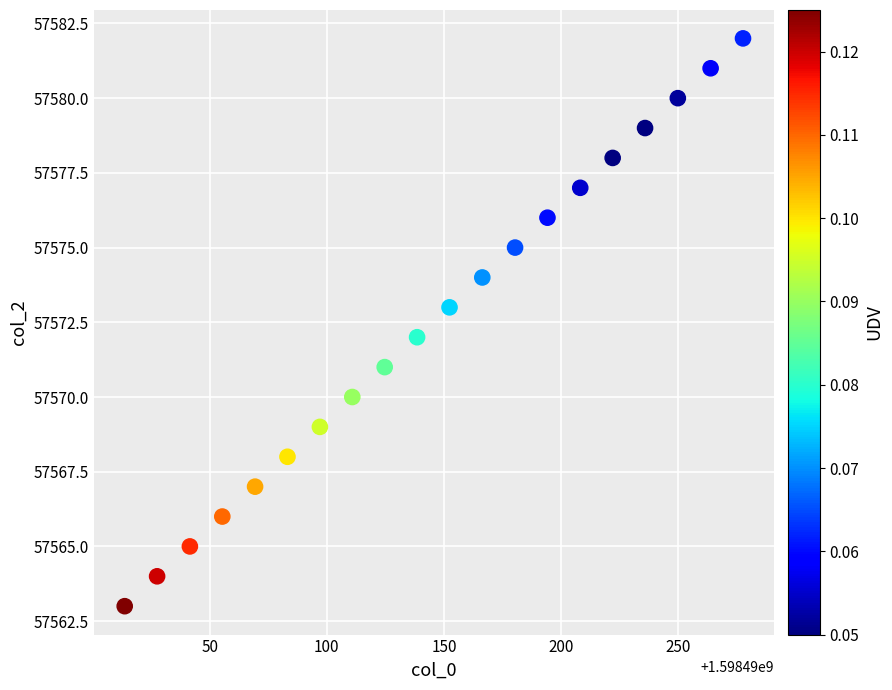

What is the range of Y values (max minus min)?

19